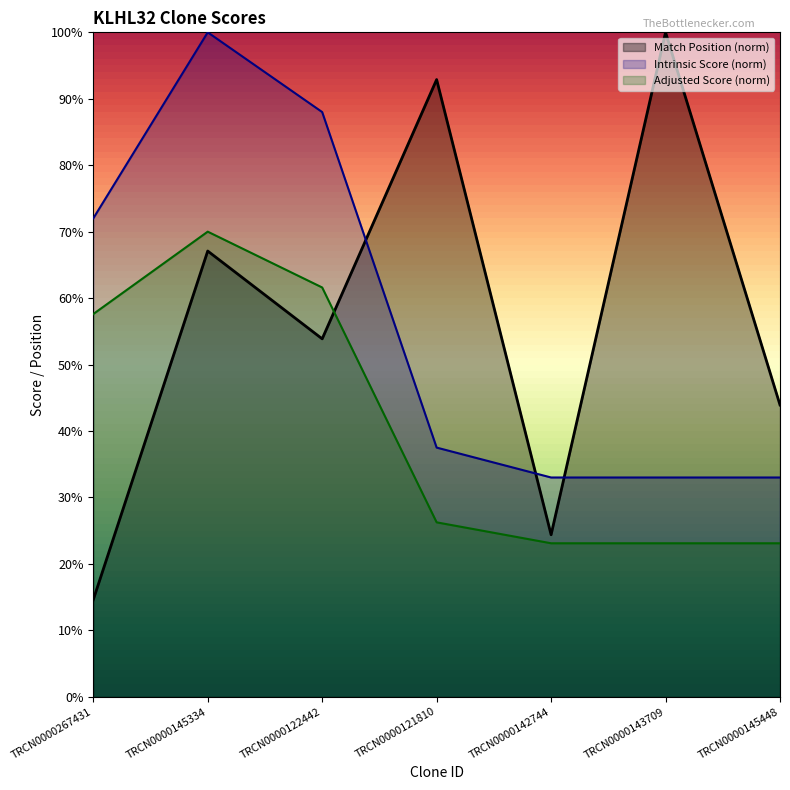

How many data points in Adjusted Score are less than 26?

3